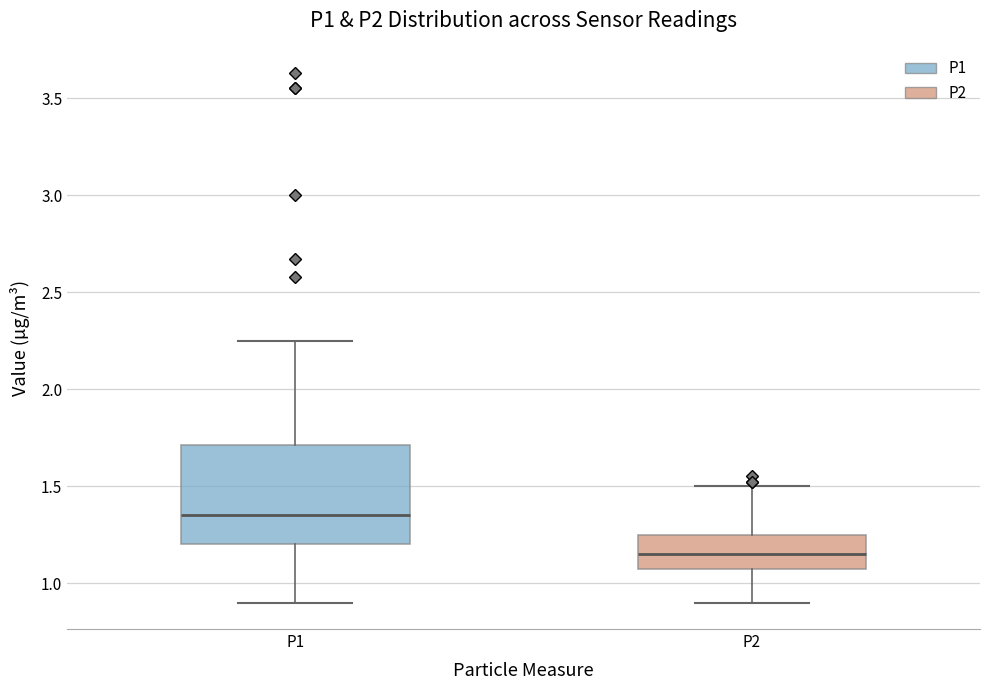

Reading left to right, read every box against the y-axis: the position of its median line, the range the box covers, and the ends of its whiskers. The values are not printed on the chart, so give them approximately, as read against the axis.

P1: median 1.35, box 1.20 to 1.70, whiskers 0.90 to 2.25
P2: median 1.15, box 1.05 to 1.25, whiskers 0.90 to 1.50